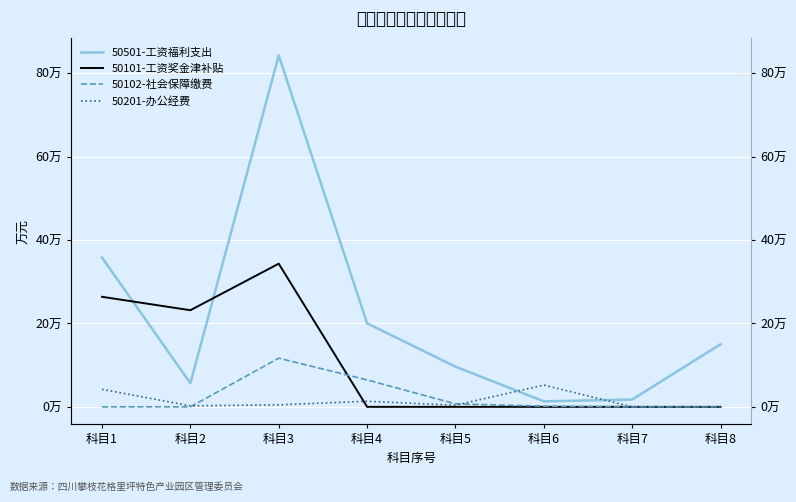

Reading left to right, extract all data points from this chart.

50501-工资福利支出: 科目1=357828.0	科目2=56628.0	科目3=842194.0	科目4=200173.1	科目5=96333.3	科目6=13200.0	科目7=17515.2	科目8=150128.0
50101-工资奖金津补贴: 科目1=263748.0	科目2=231588.7	科目3=343114.0	科目4=0.0	科目5=0.0	科目6=0.0	科目7=0.0	科目8=0.0
50102-社会保障缴费: 科目1=0.0	科目2=0.0	科目3=116614.4	科目4=64574.6	科目5=7200.0	科目6=1677.3	科目7=0.0	科目8=0.0
50201-办公经费: 科目1=42000.0	科目2=2400.0	科目3=4800.0	科目4=13376.0	科目5=3956.2	科目6=52200.0	科目7=0.0	科目8=0.0